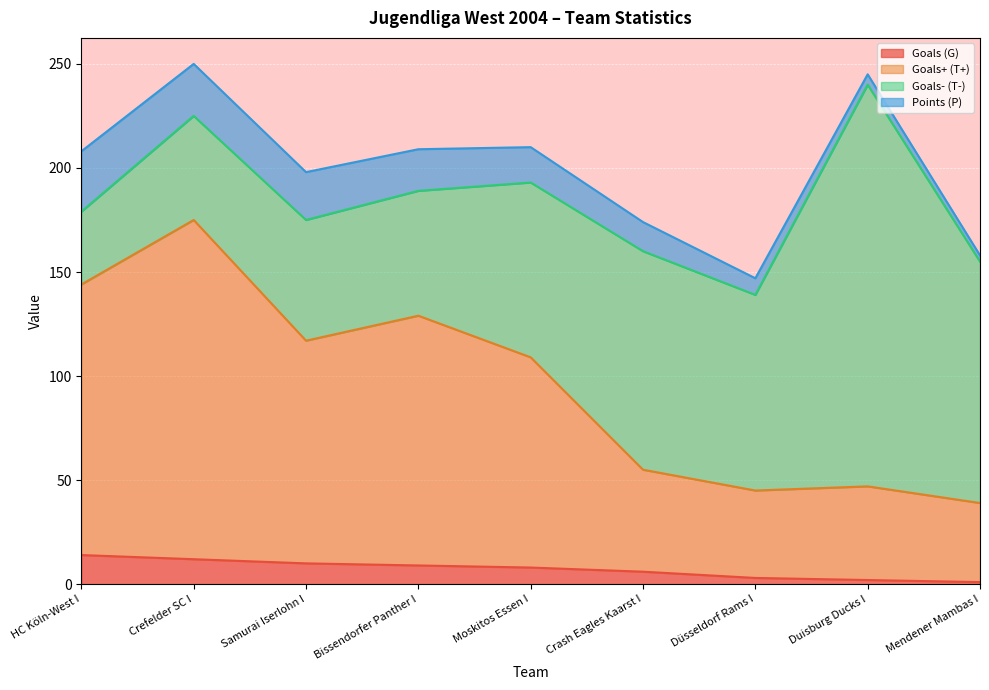

Does the chart display data point markers on the line(s)?

No